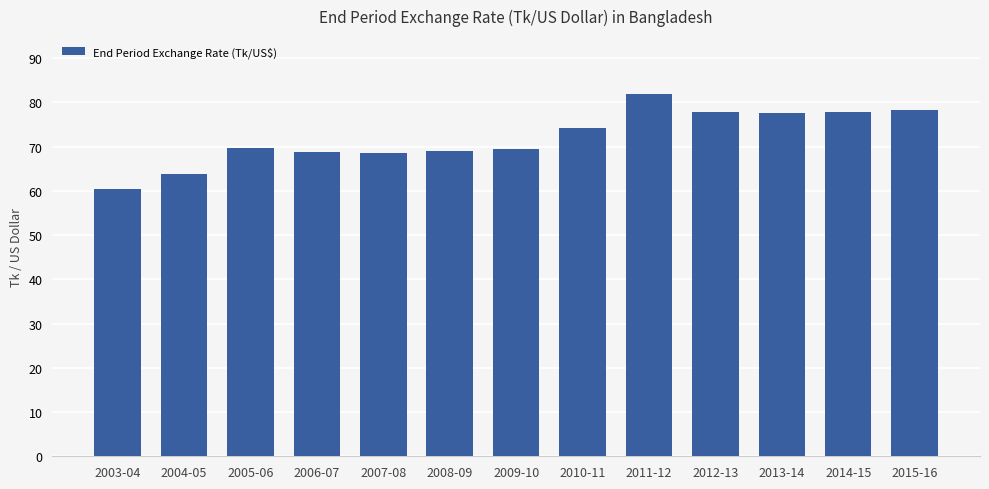

Which has a higher value, 2004-05 or 2007-08?

2007-08